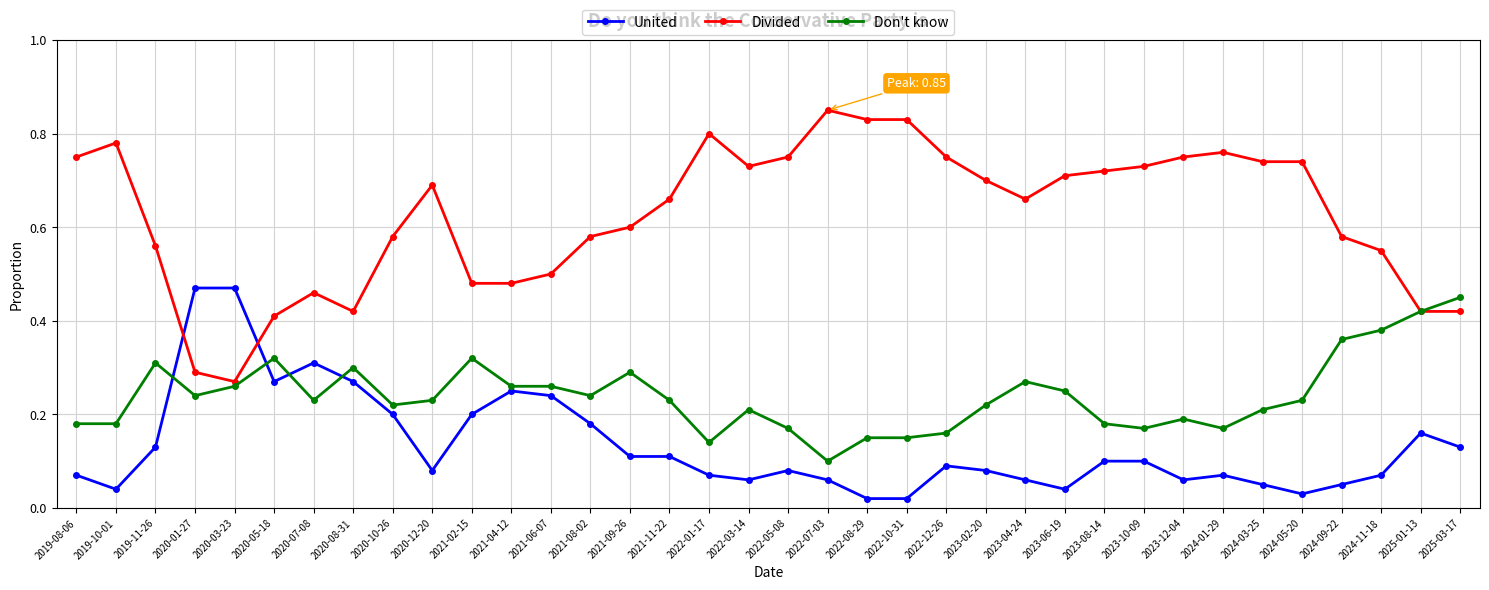

Which category has the highest value across all series?

2022-07-03